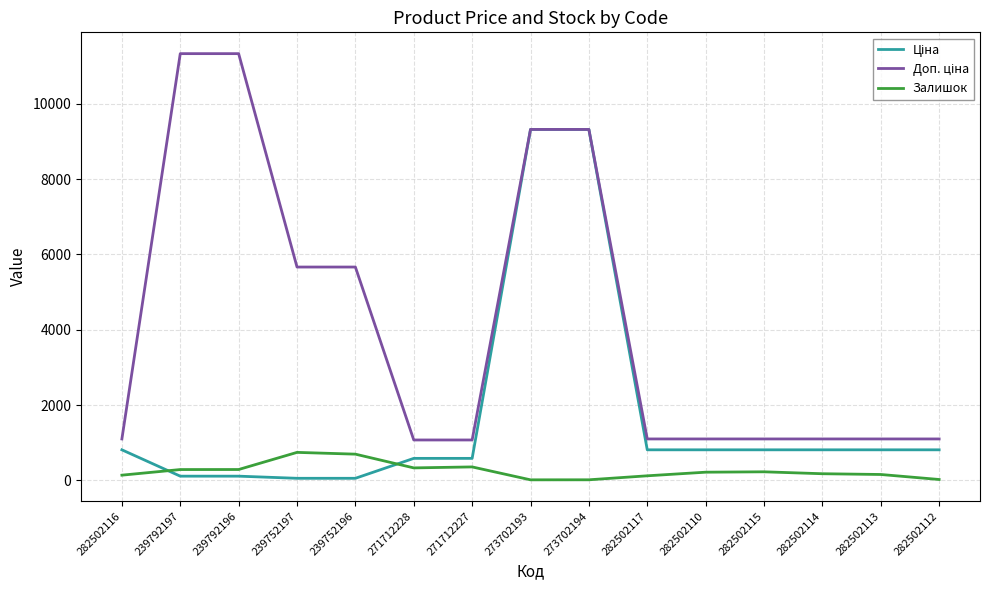

Is it true that Залишок equals 333.0 at 271712228?

True